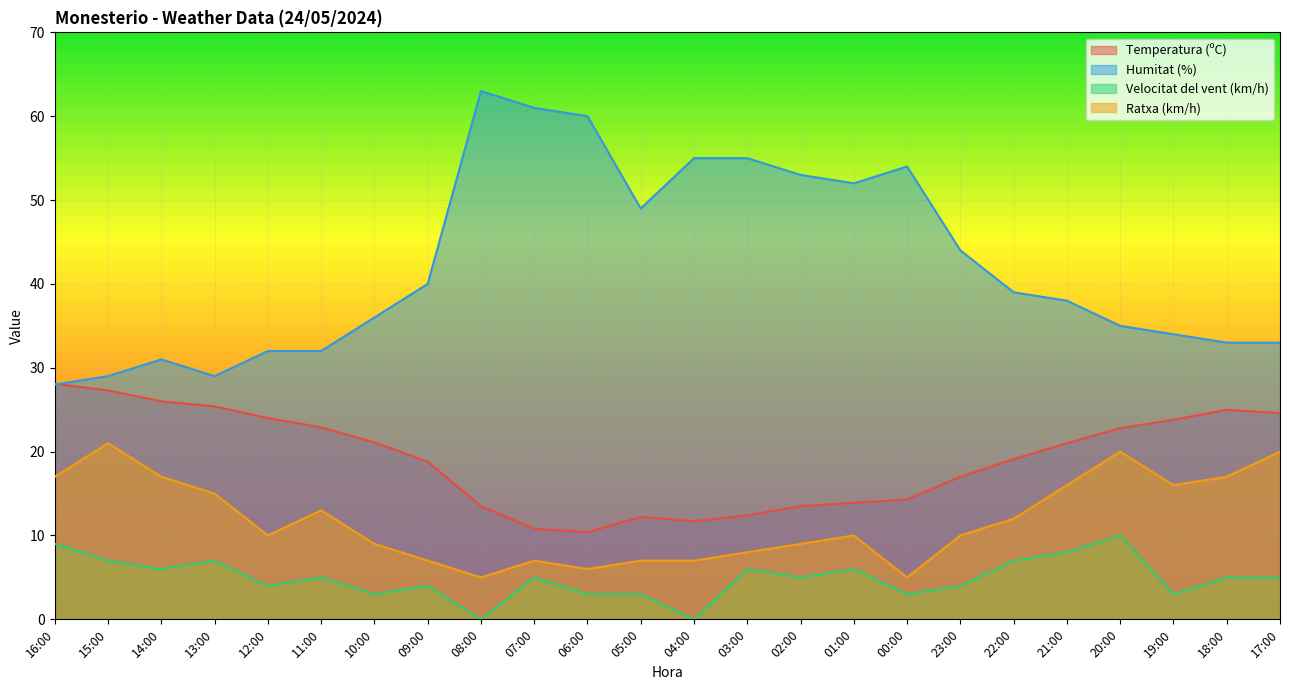

Reading left to right, what are all the values shown in this chart?

Temperatura (ºC): 28.1	27.3	26.0	25.4	24.0	22.9	21.1	18.8	13.5	10.8	10.4	12.2	11.7	12.4	13.5	13.9	14.3	17.0	19.1	21.0	22.8	23.8	25.0	24.6
Humitat (%): 28.0	29.0	31.0	29.0	32.0	32.0	36.0	40.0	63.0	61.0	60.0	49.0	55.0	55.0	53.0	52.0	54.0	44.0	39.0	38.0	35.0	34.0	33.0	33.0
Velocitat del vent (km/h): 9.0	7.0	6.0	7.0	4.0	5.0	3.0	4.0	0.0	5.0	3.0	3.0	0.0	6.0	5.0	6.0	3.0	4.0	7.0	8.0	10.0	3.0	5.0	5.0
Ratxa (km/h): 17.0	21.0	17.0	15.0	10.0	13.0	9.0	7.0	5.0	7.0	6.0	7.0	7.0	8.0	9.0	10.0	5.0	10.0	12.0	16.0	20.0	16.0	17.0	20.0